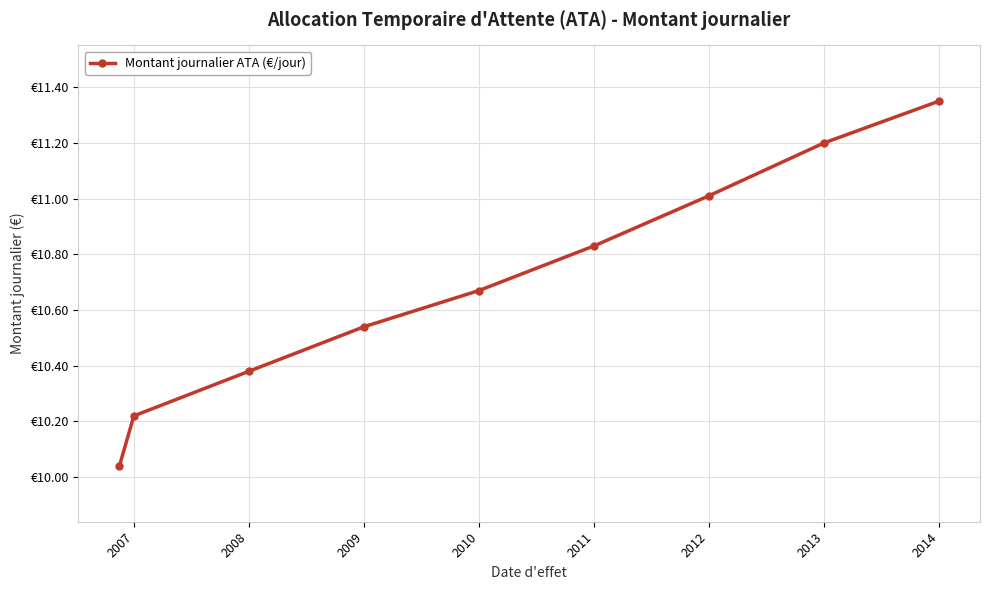

Is this an area chart (filled region under the line)?

No